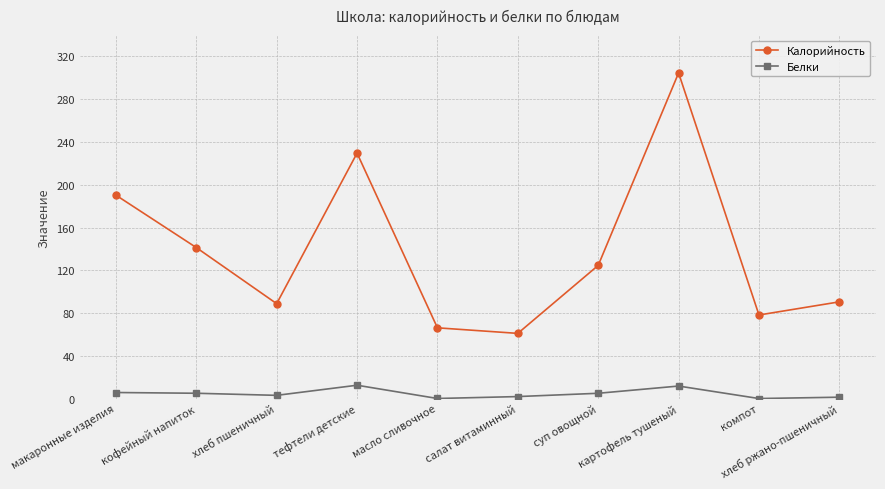

Where does the Белки series first go above 4?

макаронные изделия